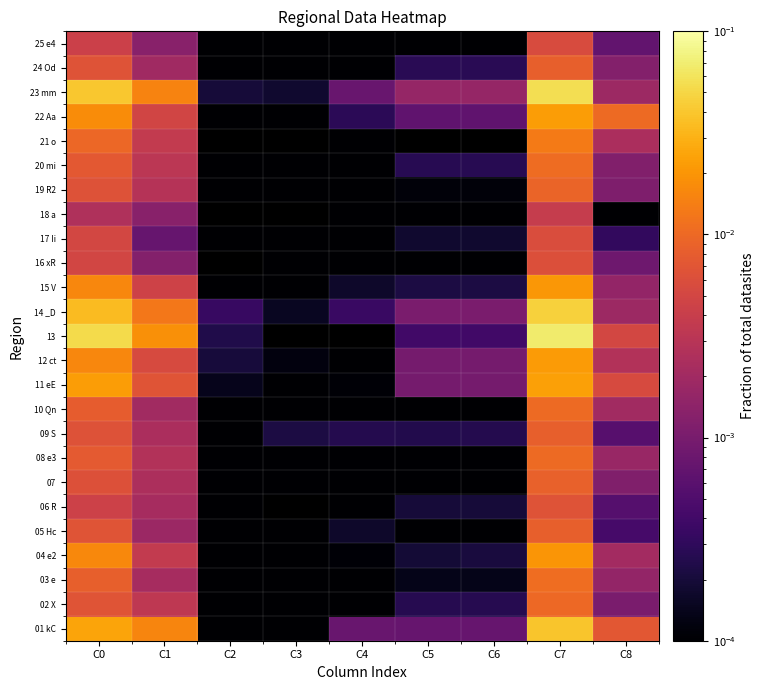

True or false: 02 X has a value of 0.0 at C3.

True